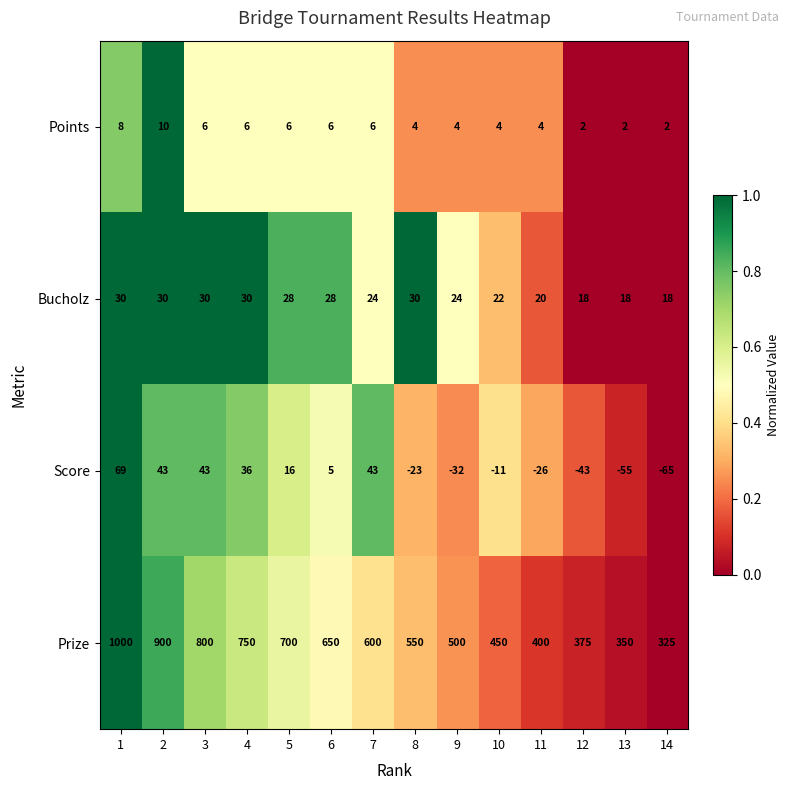

Count the Bucholz values in the range 20 to 30.

11